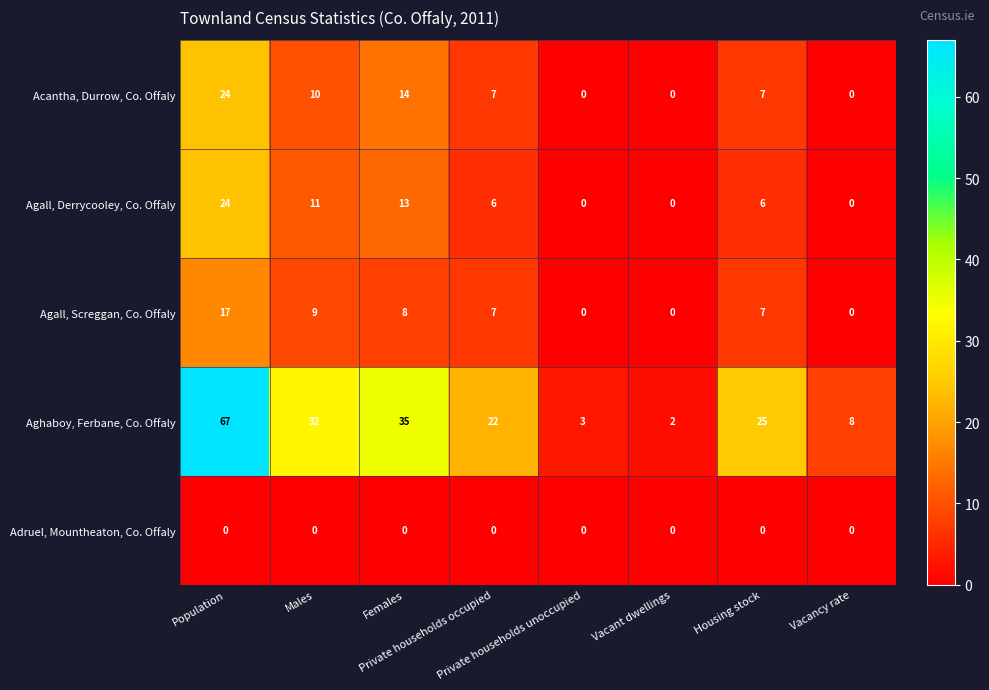

What is the highest value of the Acantha, Durrow, Co. Offaly series?

24